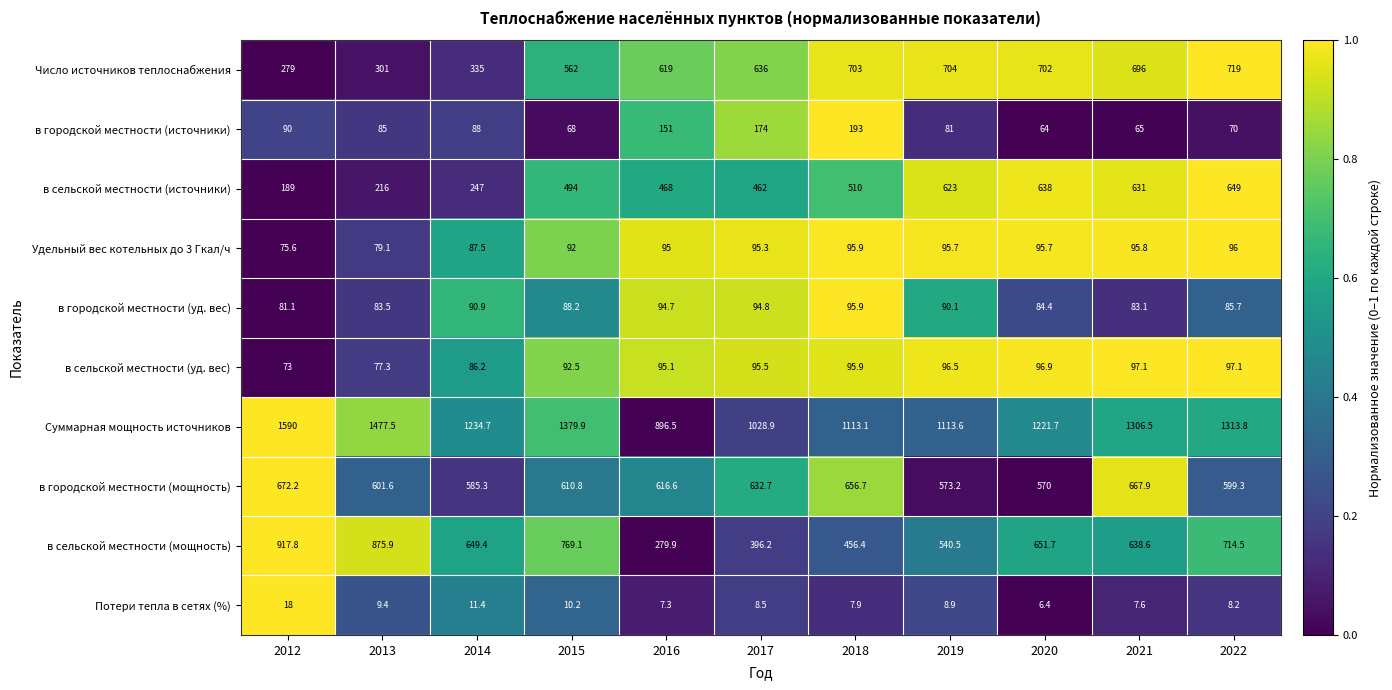

How many values in the в сельской местности (источники) series are below 494?

5